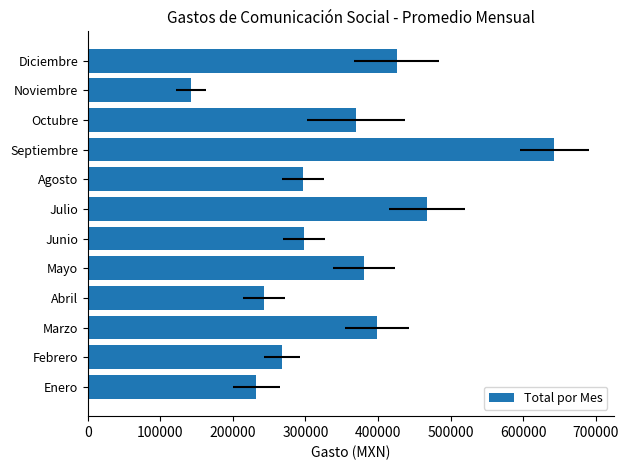

The value at Abril is 119708.2. True or false?

False